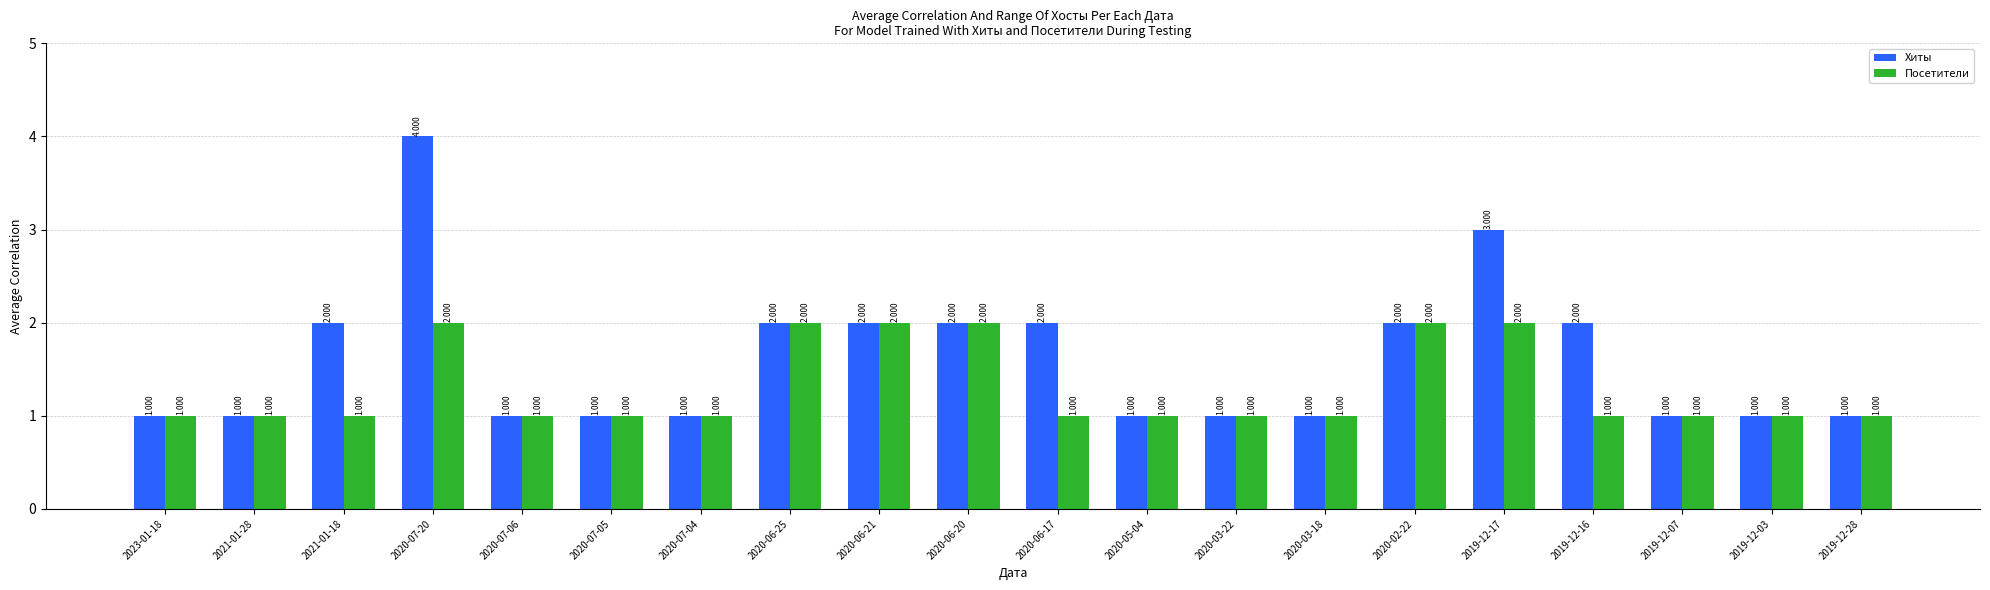

What is the average value of the Хиты series?

2